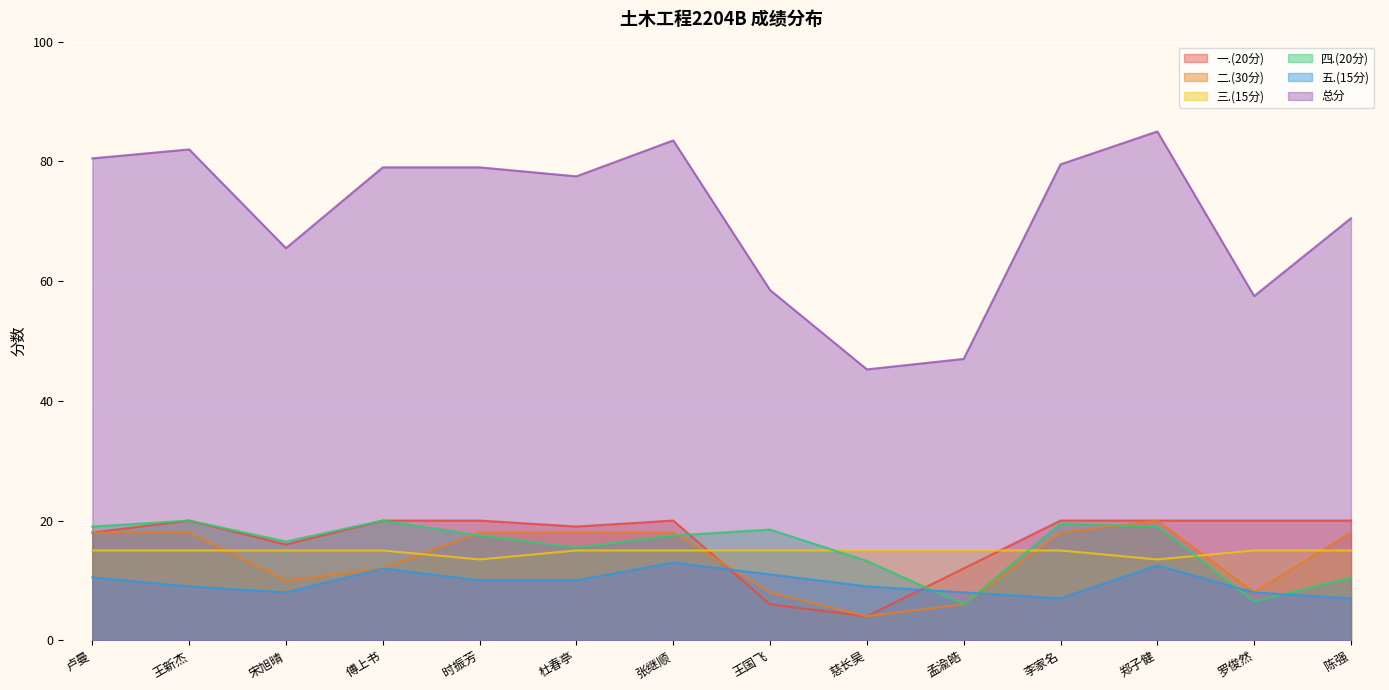

List the series in order of their peak value, highest first.

总分, 一.(20分), 二.(30分), 四.(20分), 三.(15分), 五.(15分)